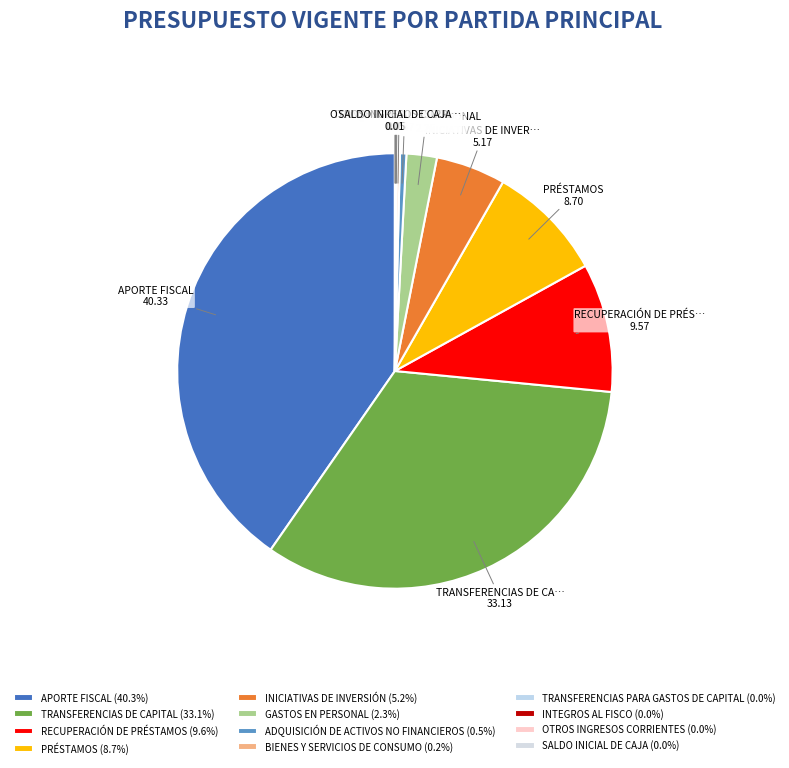

Count the number of slices in the pie.

12